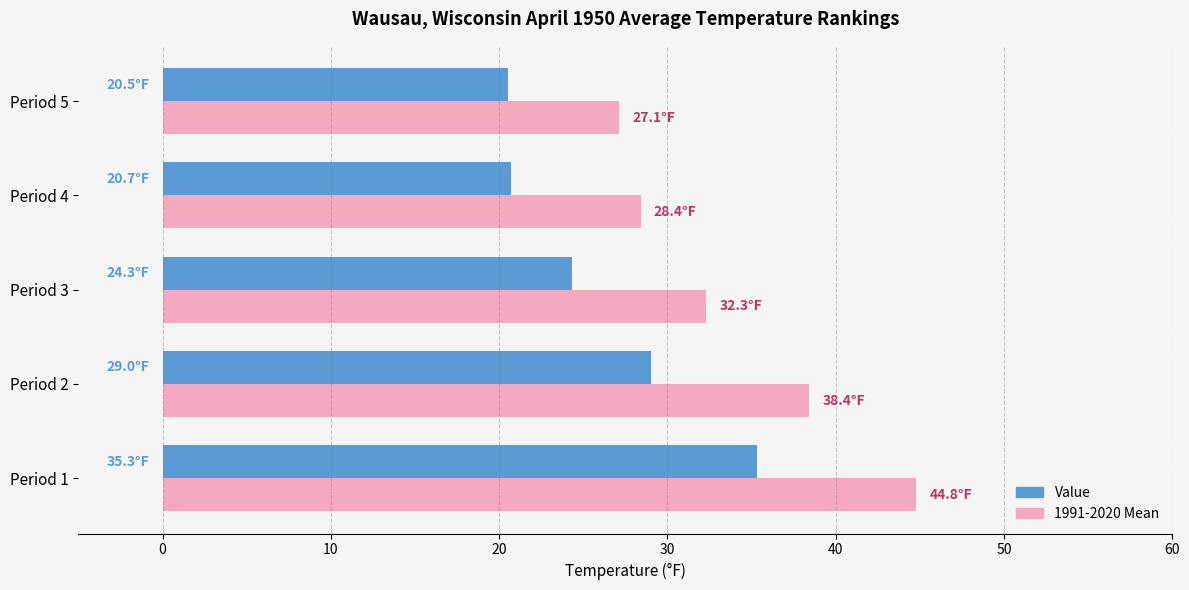

What is the difference between the maximum and minimum values in the 1991-2020 Mean series?

17.7